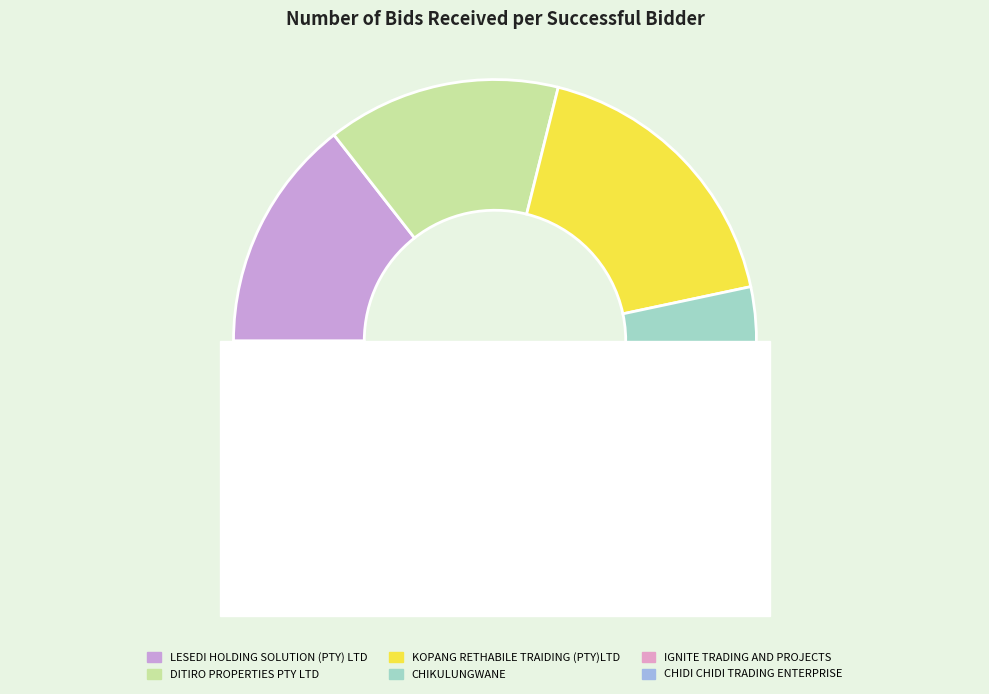

True or false: CHIDI CHIDI TRADING ENTERPRISE accounts for 29% of the total.

False